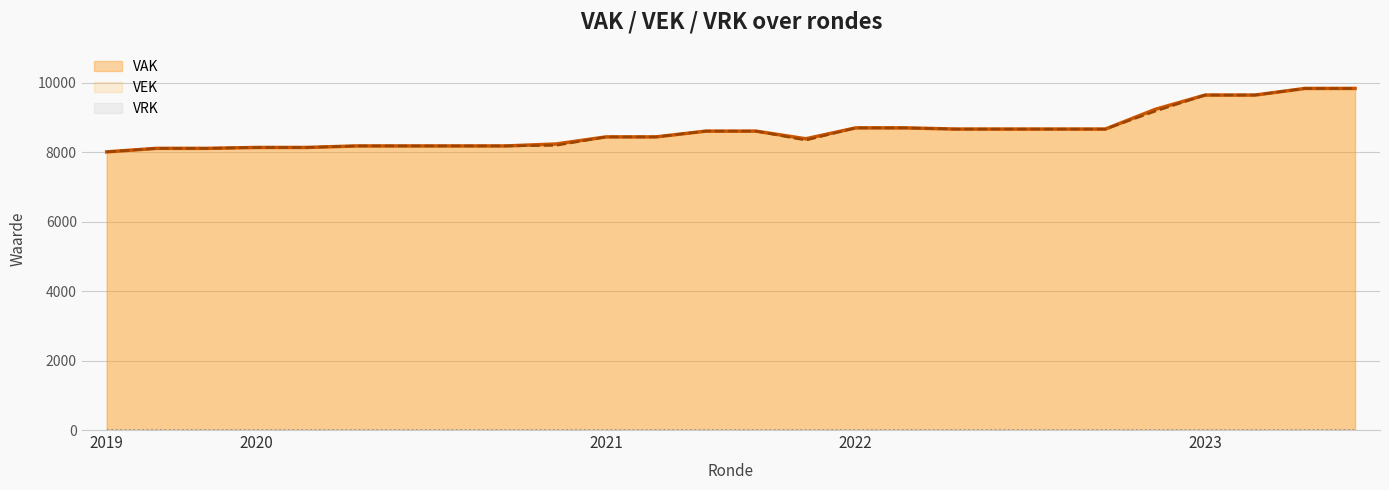

How many data points in VAK are above 8613?

11